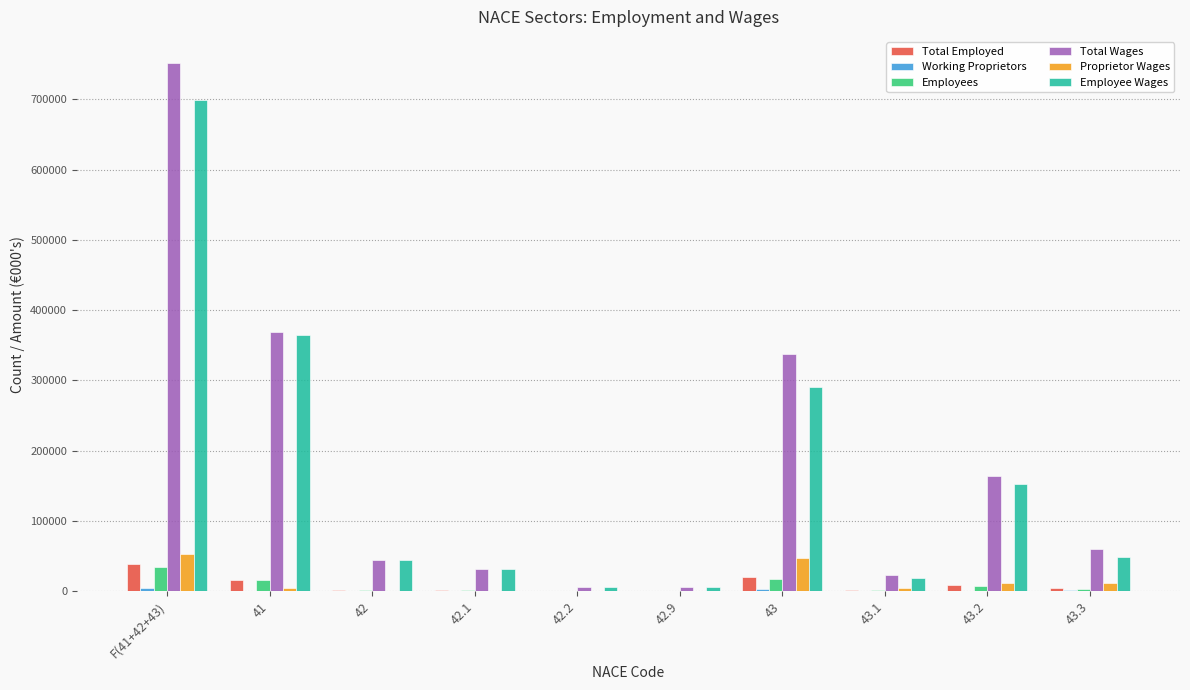

The value of Employee Wages at 43.3 is 48477. True or false?

True